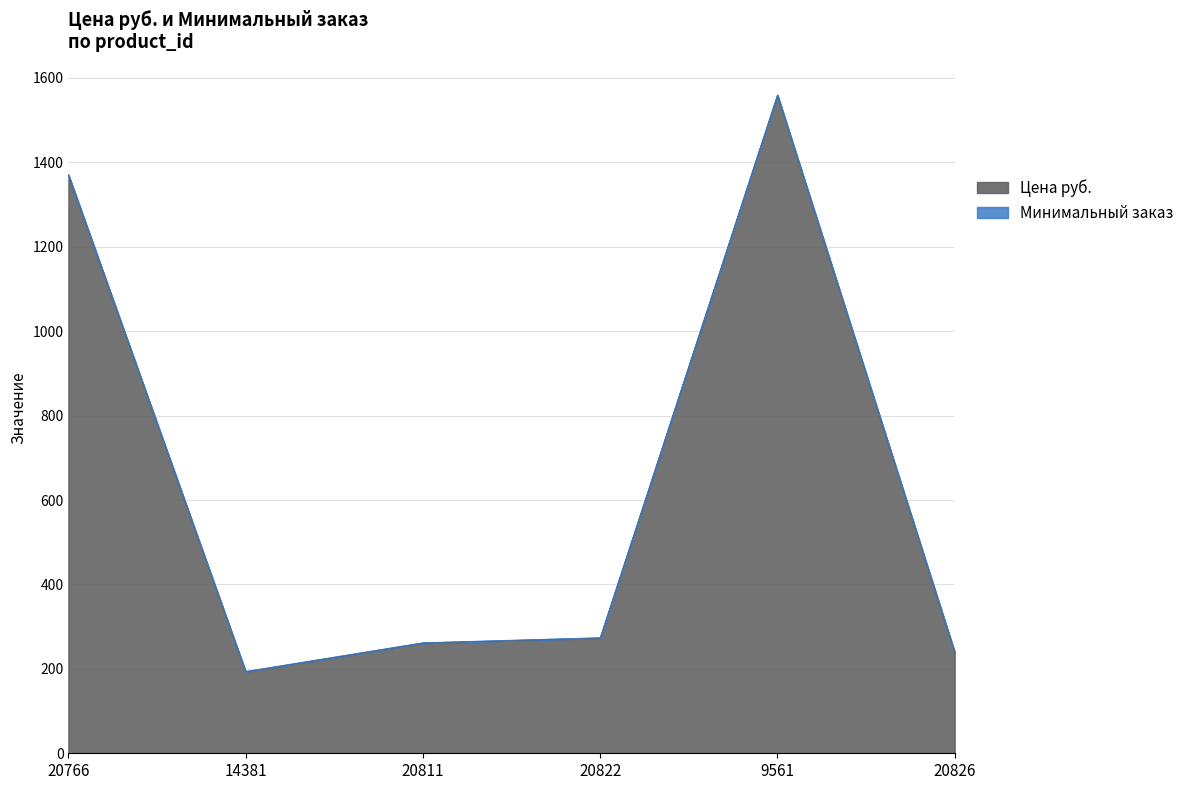

At which category does the data reach its first local peak?

9561